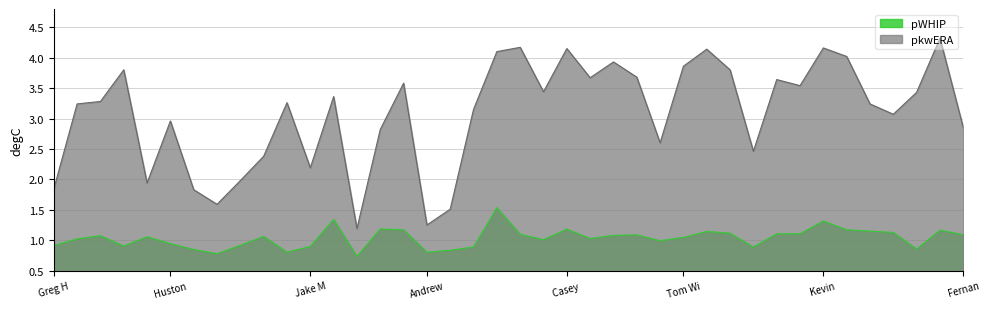

Does the chart have visible grid lines?

Yes